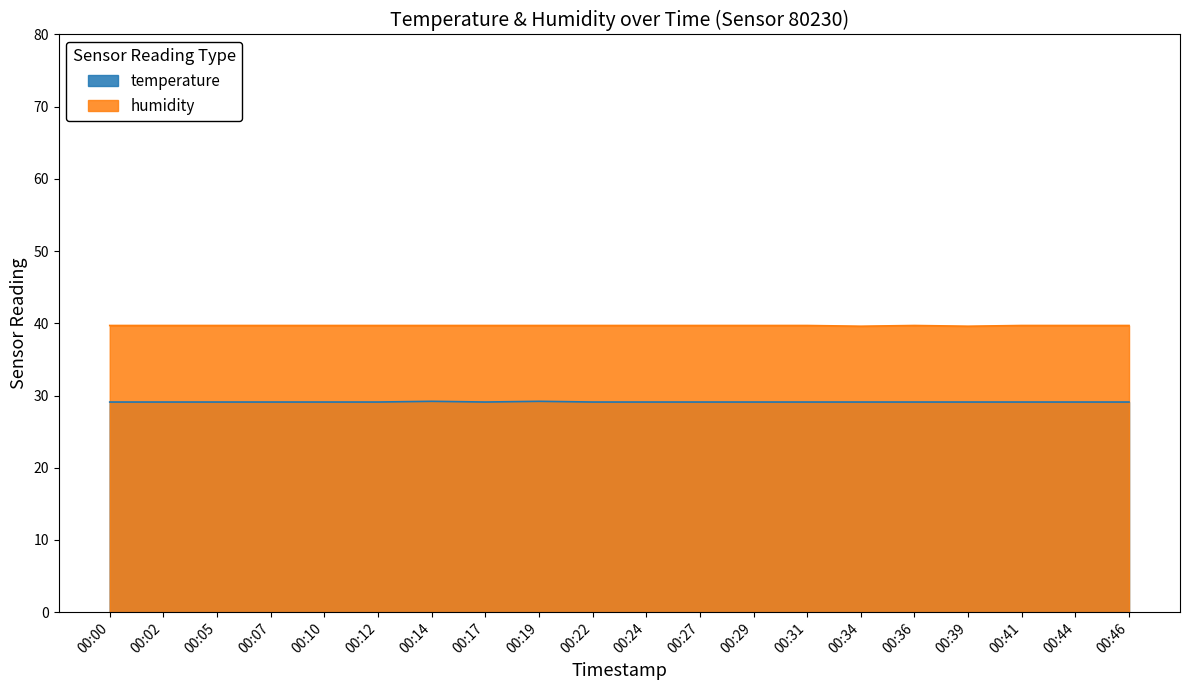

Reading left to right, extract all data points from this chart.

temperature: 00:00=29.1	00:02=29.1	00:05=29.1	00:07=29.1	00:10=29.1	00:12=29.1	00:14=29.2	00:17=29.1	00:19=29.2	00:22=29.1	00:24=29.1	00:27=29.1	00:29=29.1	00:31=29.1	00:34=29.1	00:36=29.1	00:39=29.1	00:41=29.1	00:44=29.1	00:46=29.1
humidity: 00:00=39.7	00:02=39.7	00:05=39.7	00:07=39.7	00:10=39.7	00:12=39.7	00:14=39.7	00:17=39.7	00:19=39.7	00:22=39.7	00:24=39.7	00:27=39.7	00:29=39.7	00:31=39.7	00:34=39.6	00:36=39.7	00:39=39.6	00:41=39.7	00:44=39.7	00:46=39.7